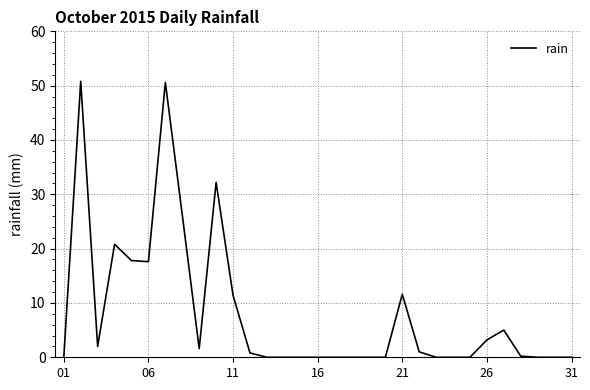

What is the greatest value displayed?

50.8